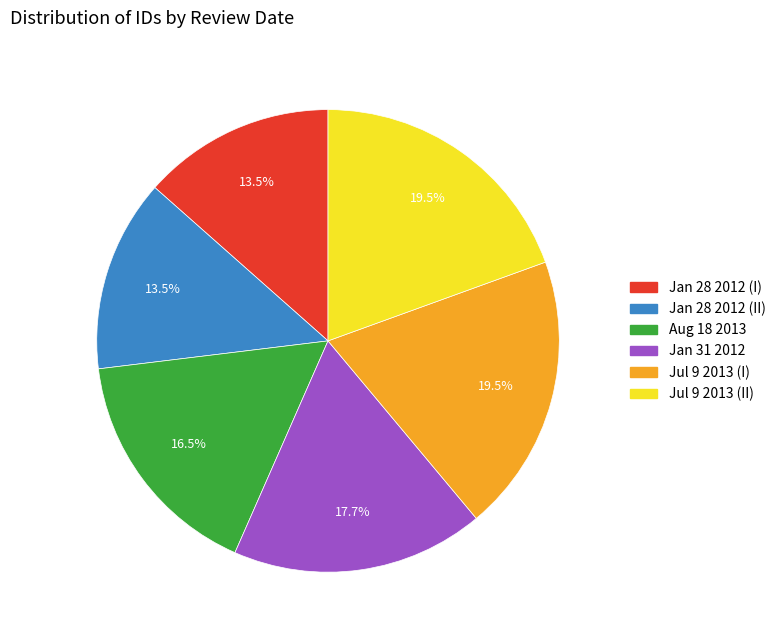

Is there any slice that represents more than half of the pie?

No